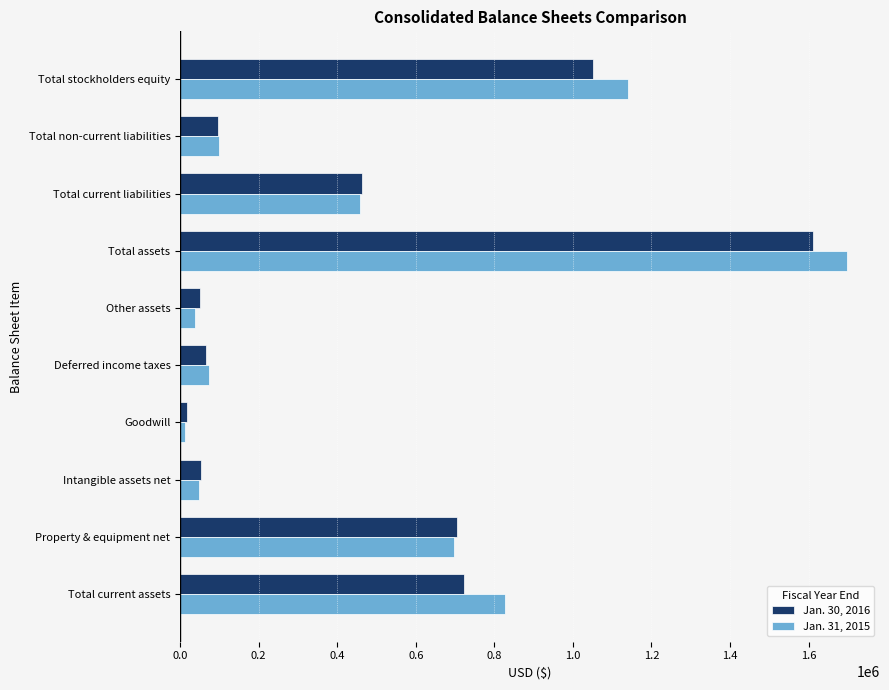

Rank the series by their average value, from lowest to highest.

Jan. 30, 2016, Jan. 31, 2015